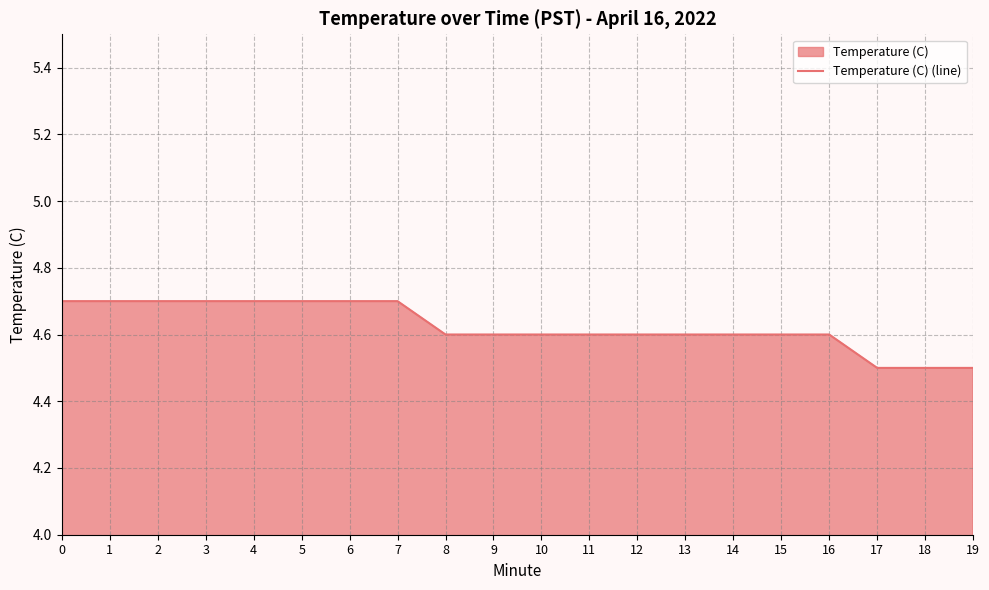

What is the ratio of the value at 17 to the value at 14?

1.0